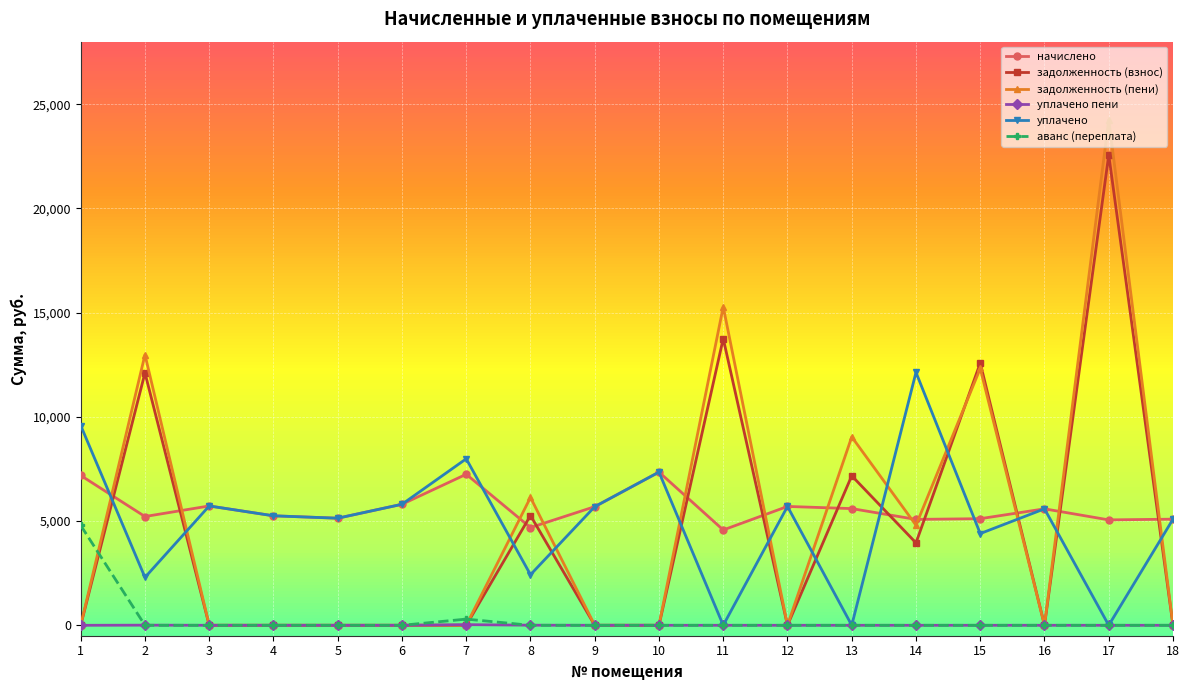

How many lines are shown in the chart?

6